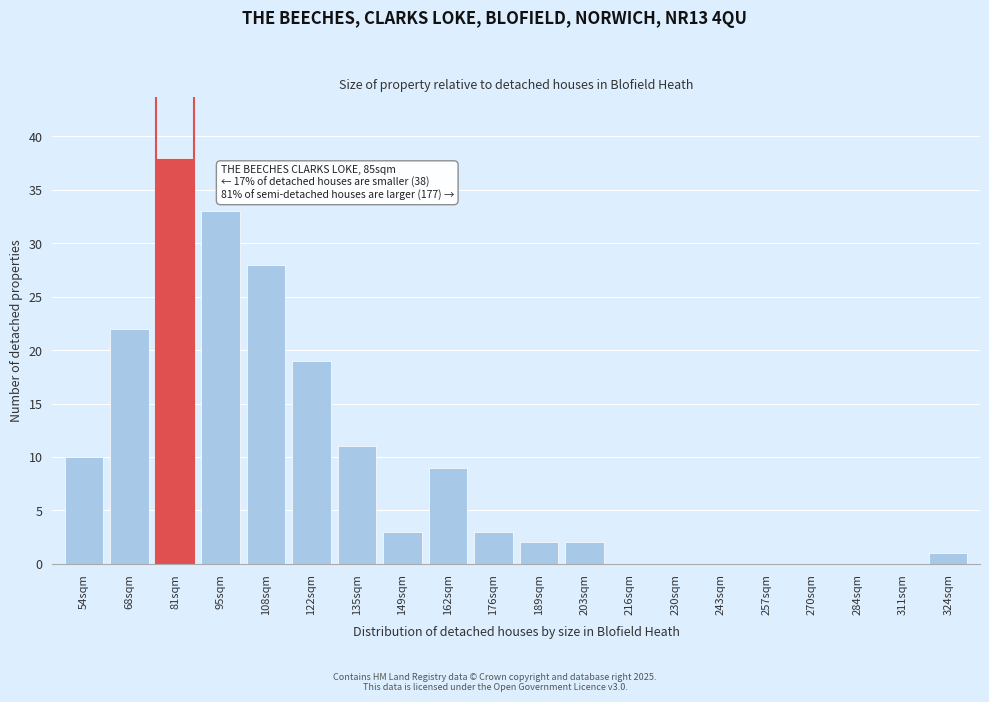

Reading right to left, extract all data points from this chart.

324sqm=1	311sqm=0	284sqm=0	270sqm=0	257sqm=0	243sqm=0	230sqm=0	216sqm=0	203sqm=2	189sqm=2	176sqm=3	162sqm=9	149sqm=3	135sqm=11	122sqm=19	108sqm=28	95sqm=33	81sqm=38	68sqm=22	54sqm=10